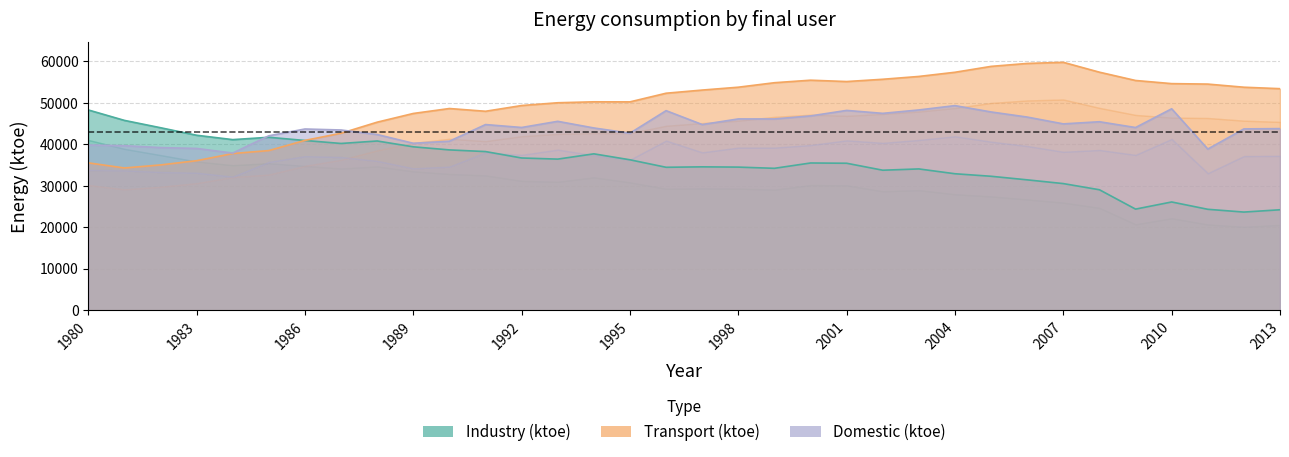

True or false: Transport (ktoe) and Domestic (ktoe) intersect in this chart.

True